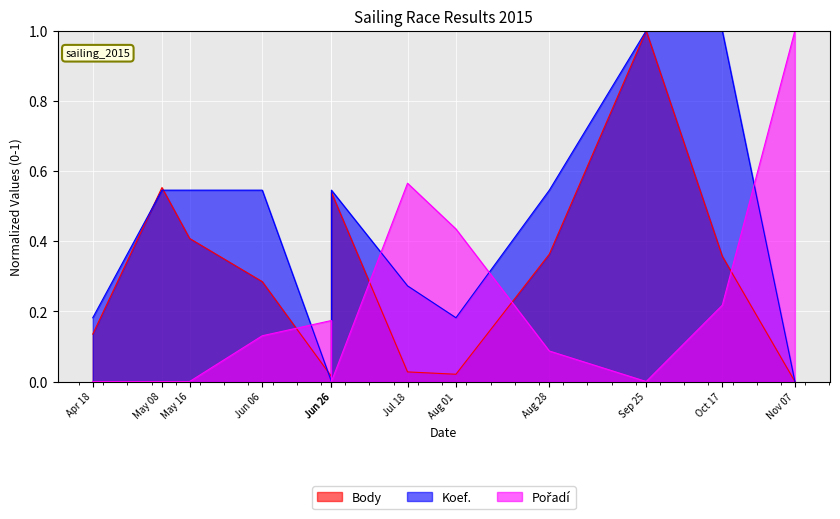

Which category has the highest value in the Pořadí series?

Nov 07